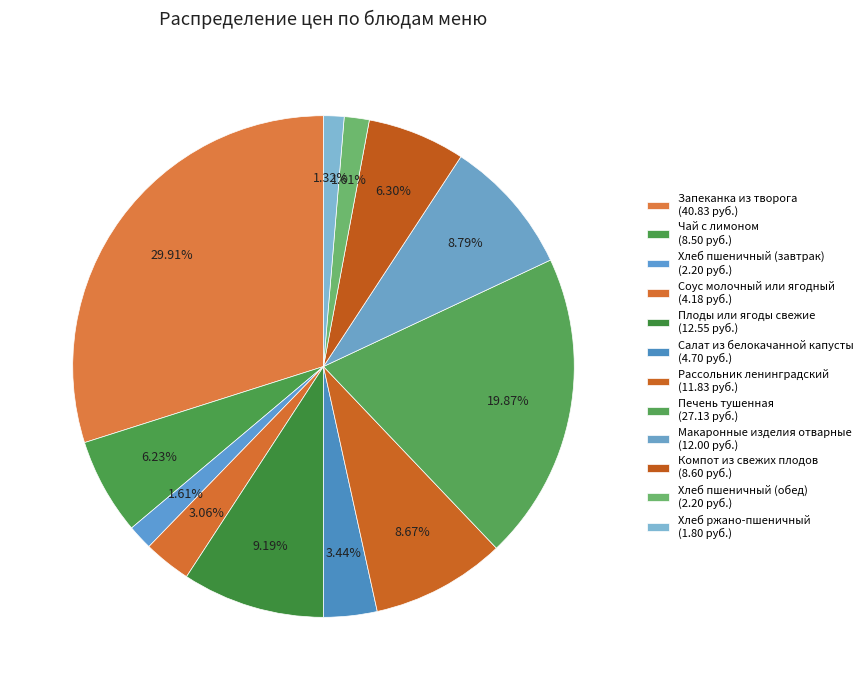

Count the number of slices in the pie.

12